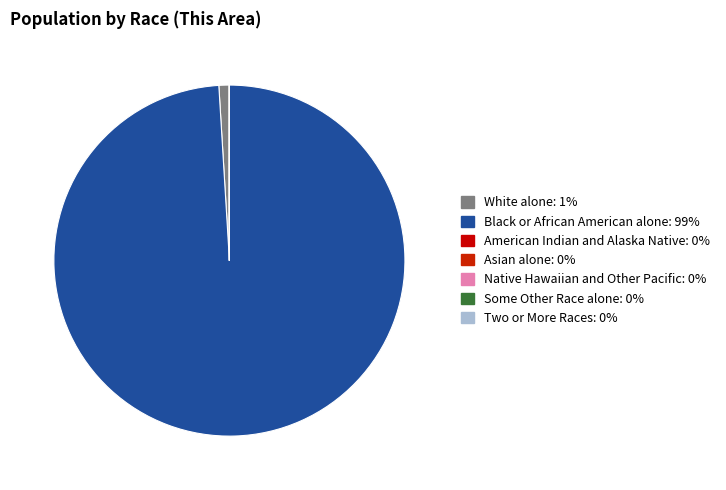

To the nearest percent, what is the difference between the largest and smallest slice percentages?

99%